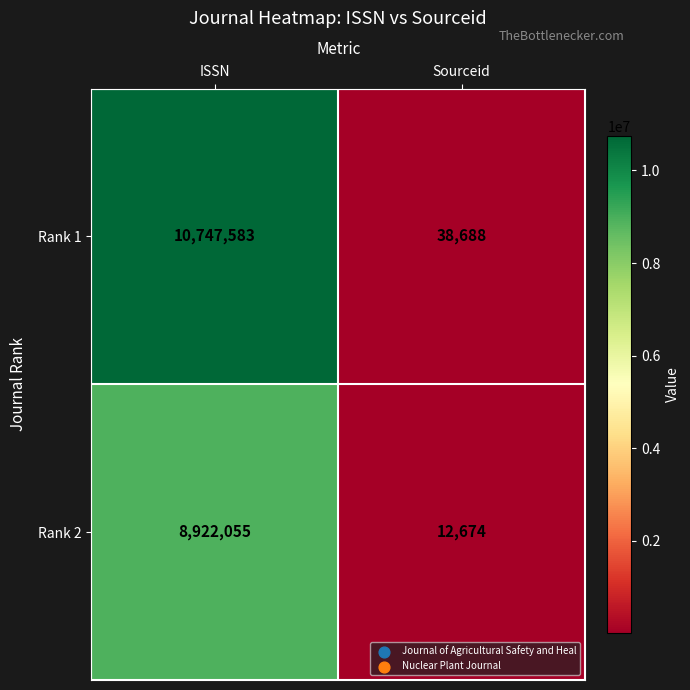

At which label does Rank 2 reach its peak?

ISSN